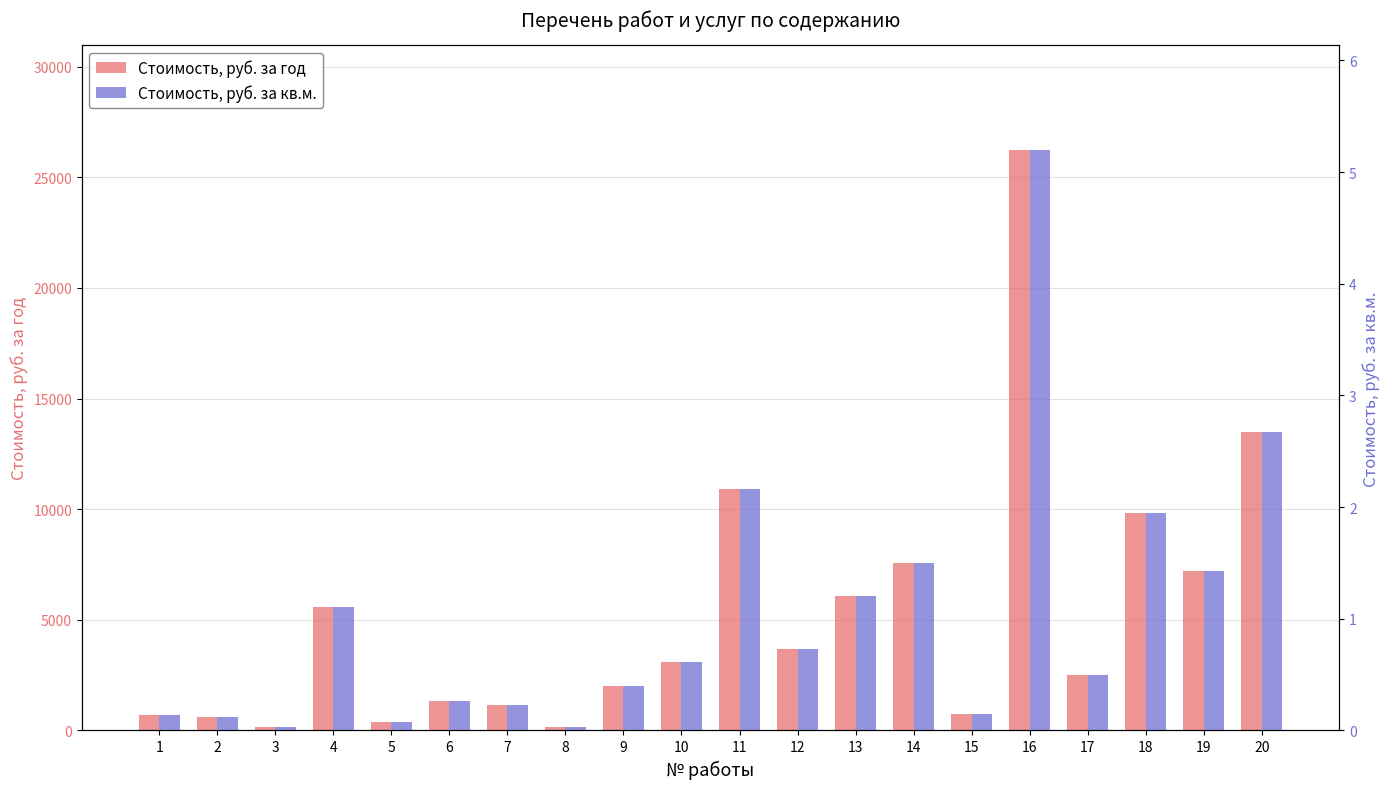

What is the maximum value for Стоимость, руб. за кв.м.?

5.2